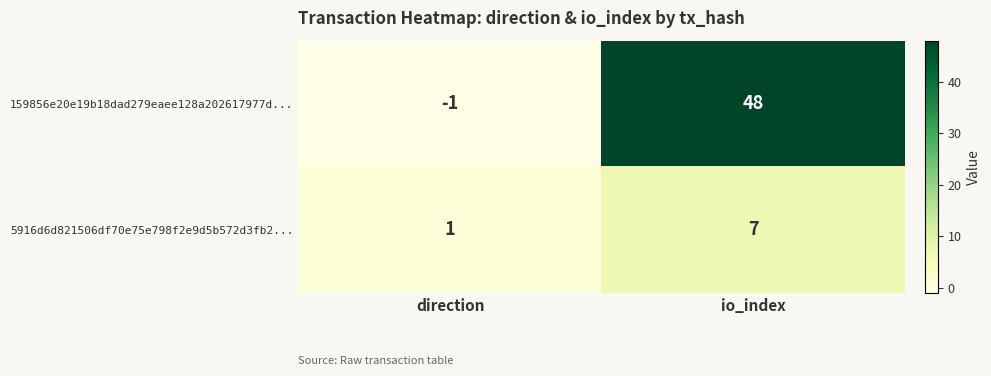

Reading left to right, list all the values displayed in this chart.

159856e20e19b18dad279eaee128a202617977d...: direction=-1	io_index=48
5916d6d821506df70e75e798f2e9d5b572d3fb2...: direction=1	io_index=7